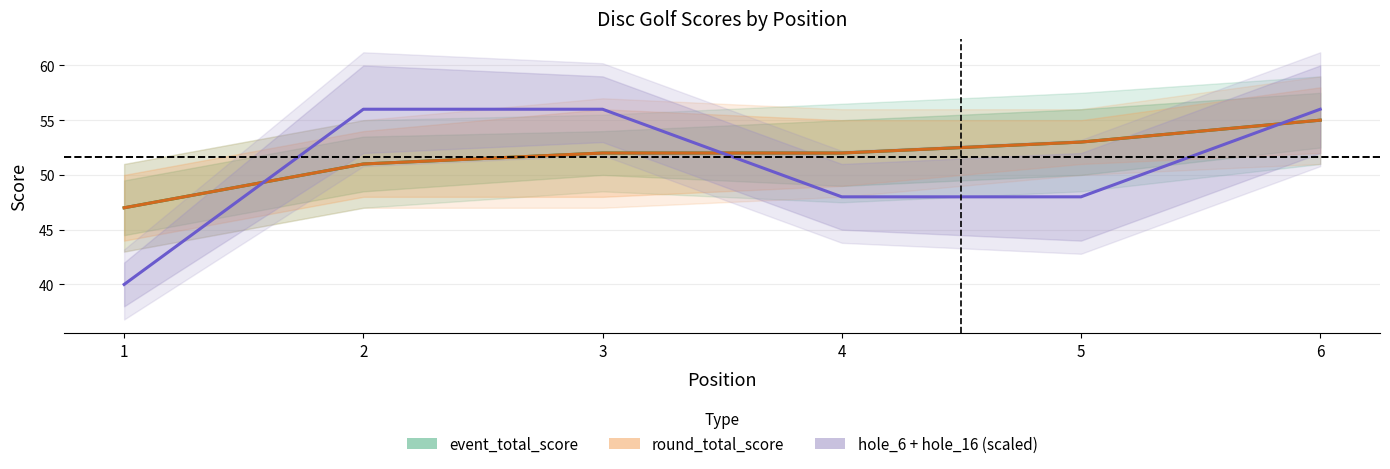

Reading left to right, transcribe all the data shown in this chart.

event_total_score: 1=47	2=51	3=52	4=52	5=53	6=55
round_total_score: 1=47	2=51	3=52	4=52	5=53	6=55
hole_6 + hole_16 (scaled): 1=40	2=56	3=56	4=48	5=48	6=56